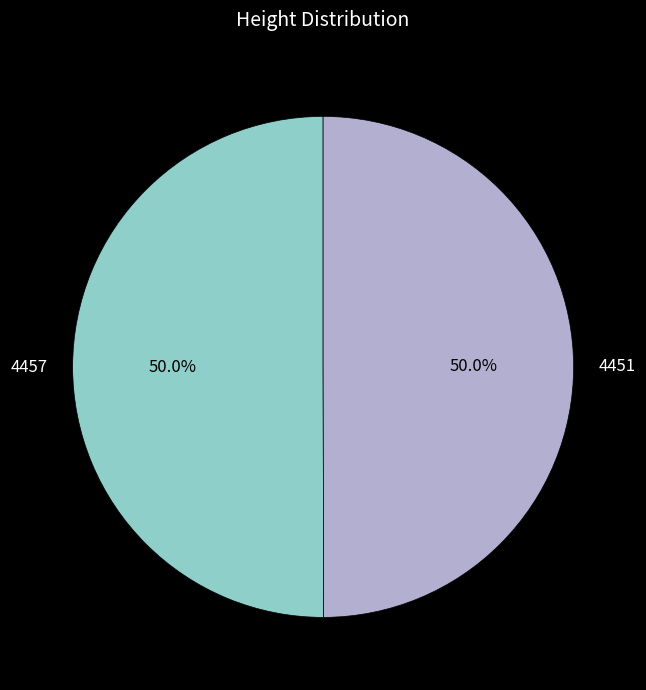

To the nearest percent, what percentage of the pie is 4451?

50%